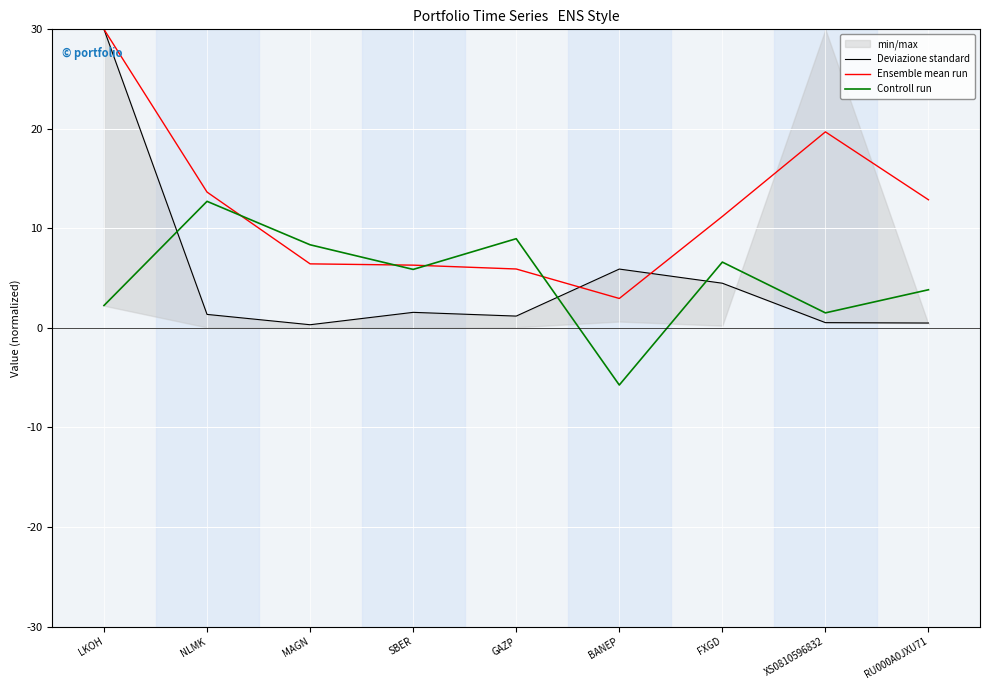

At which category does the chart reach its minimum across all series?

BANEP